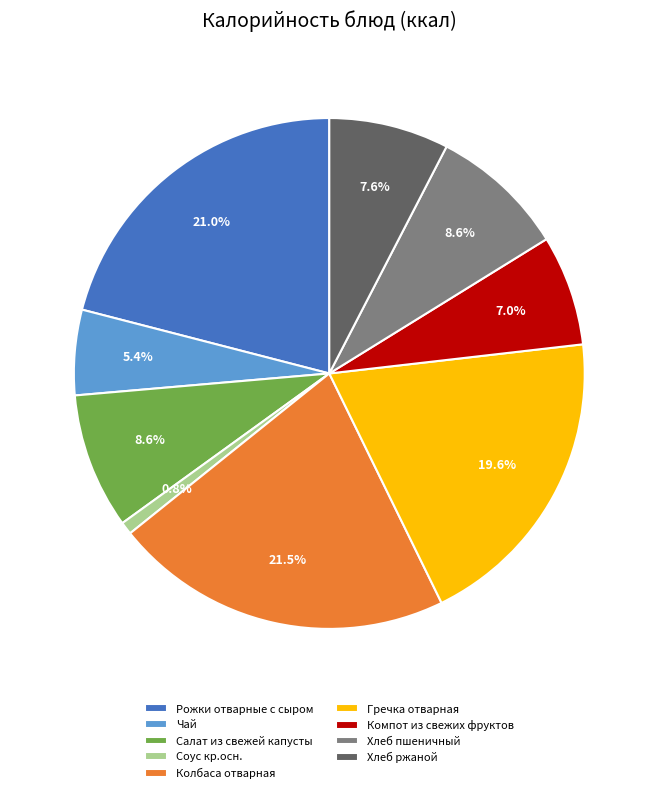

To the nearest percent, what percentage of the pie is Компот из свежих фруктов?

7%